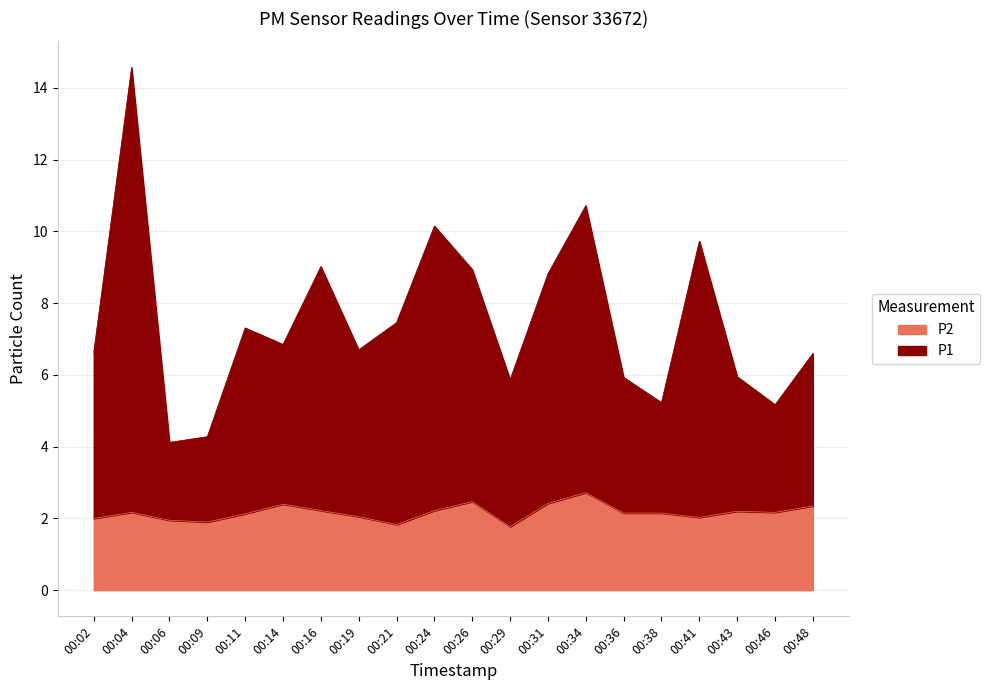

What is the sum of all P2 values?

43.3